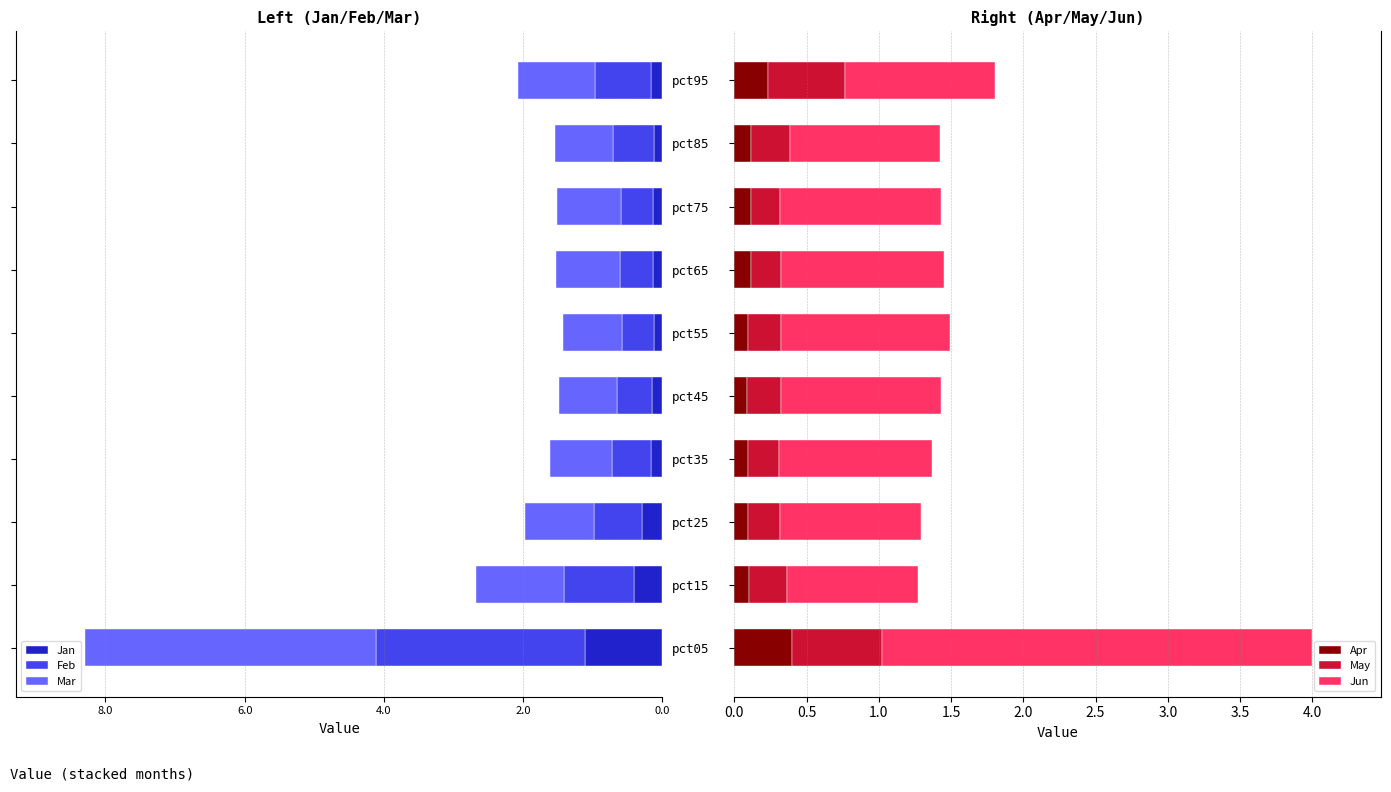

What is the average value of the Mar series?

-1.3